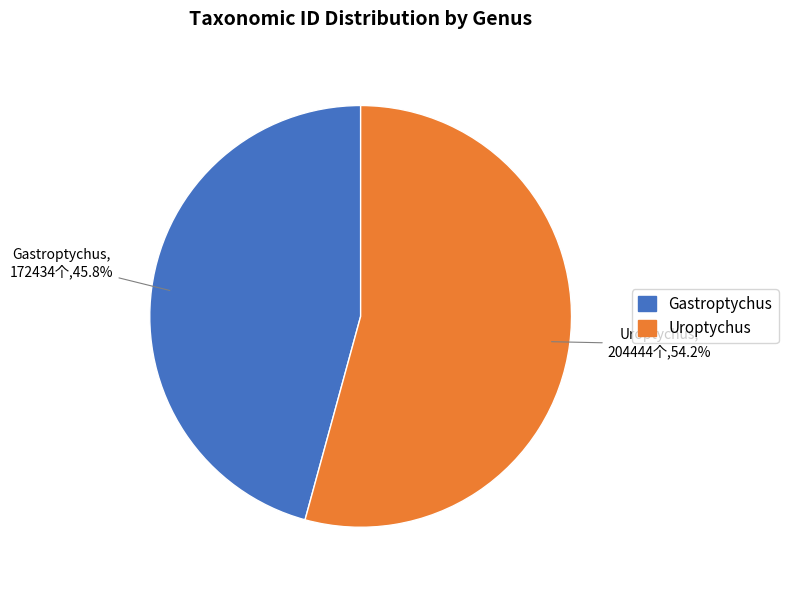

Which slice is the largest?

Uroptychus